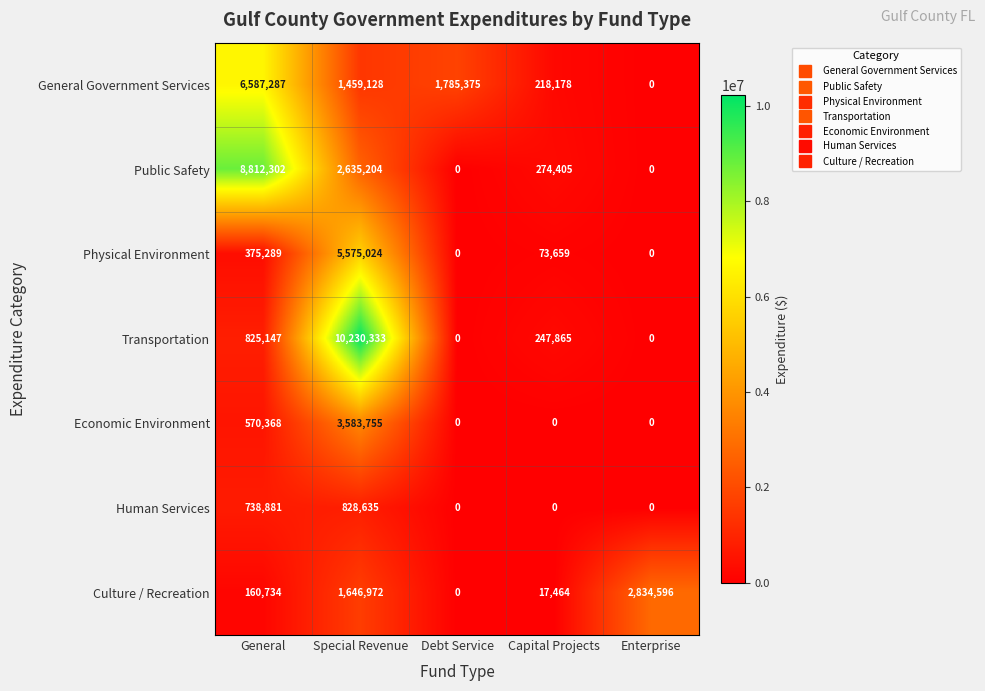

Which series changed the most between General and Debt Service?

Public Safety